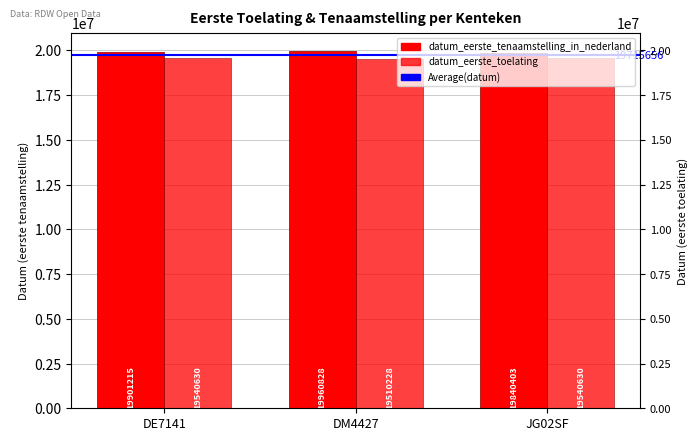

What is the minimum value shown in the chart?

19510228